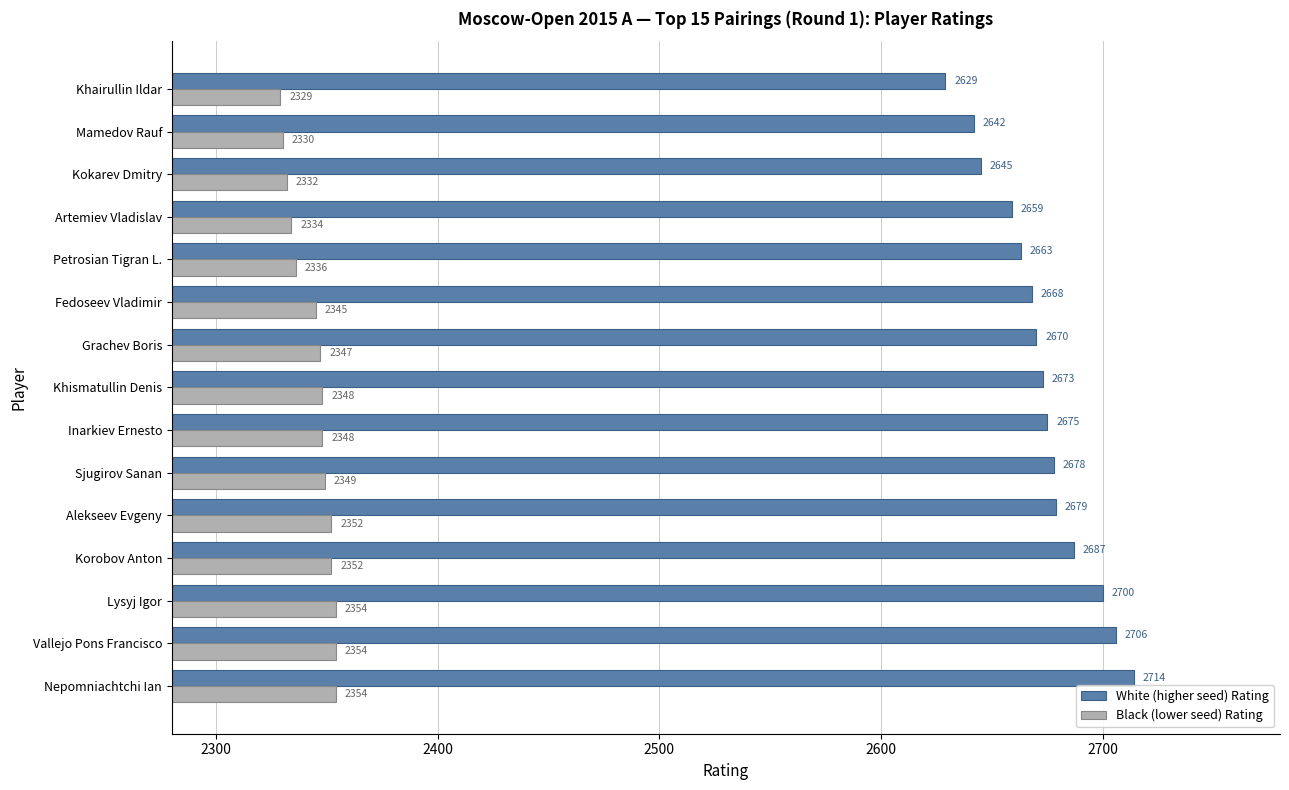

At which label is Black (lower seed) Rating closest to 2341?

Fedoseev Vladimir